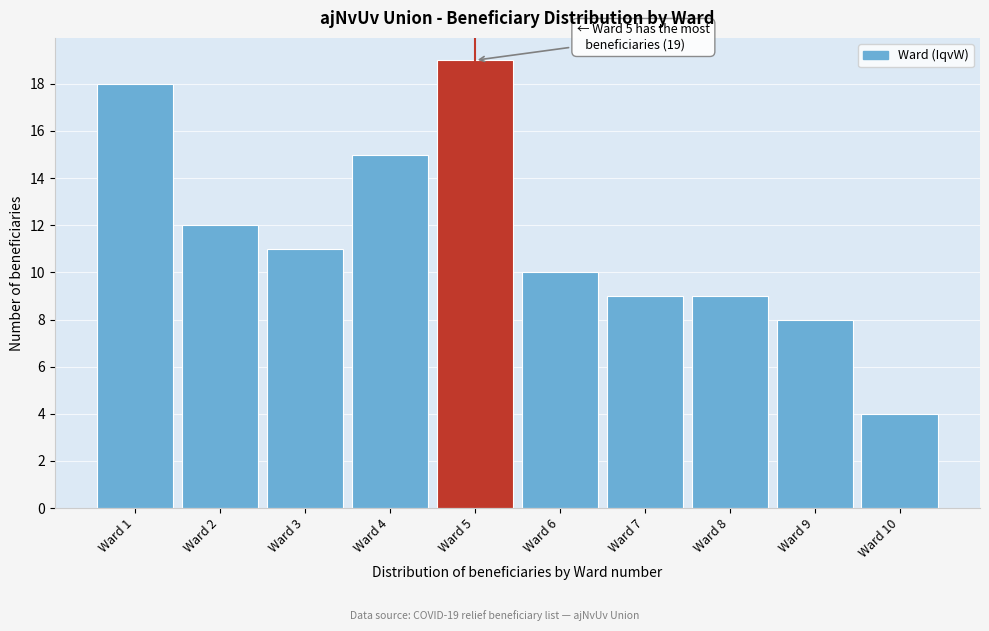

Over which range of the x-axis is the bar tallest?

4.5 to 5.5